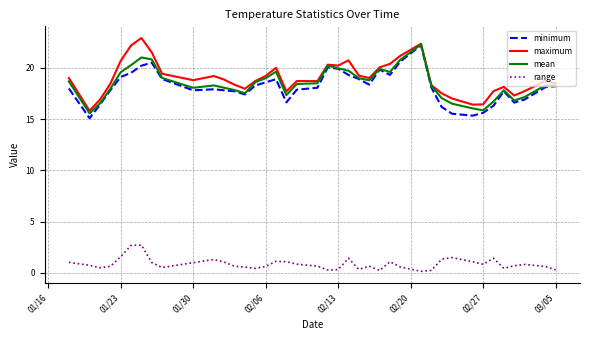

True or false: range and maximum cross at least once.

False